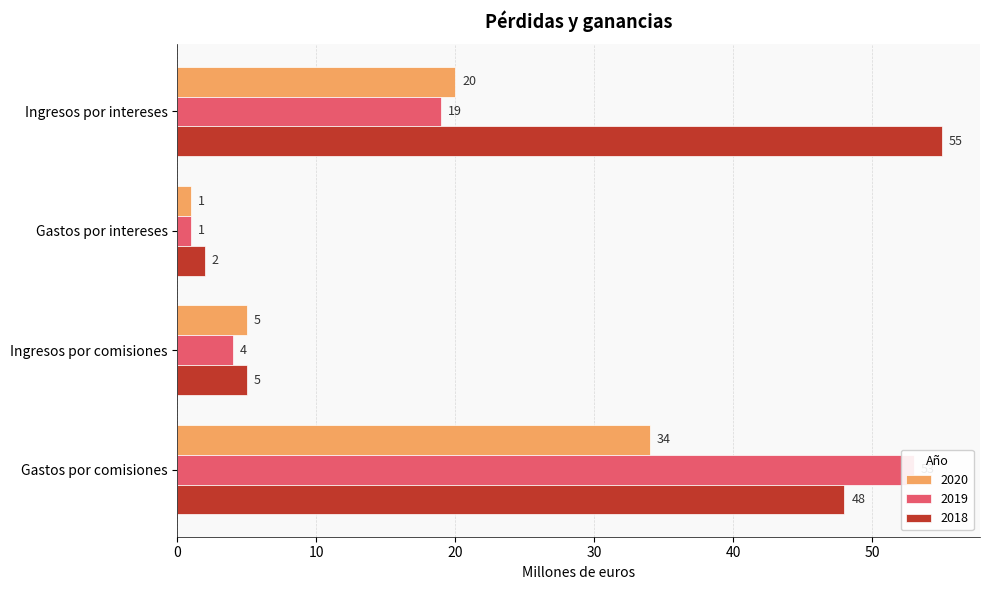

What is the label of the 2nd bar from the right?

Ingresos por comisiones